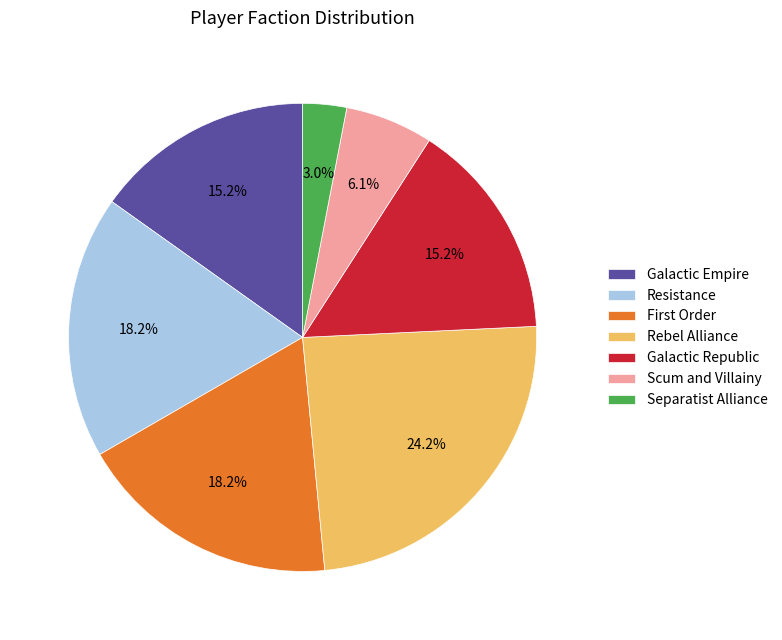

Which category has the smallest portion of the pie?

Separatist Alliance